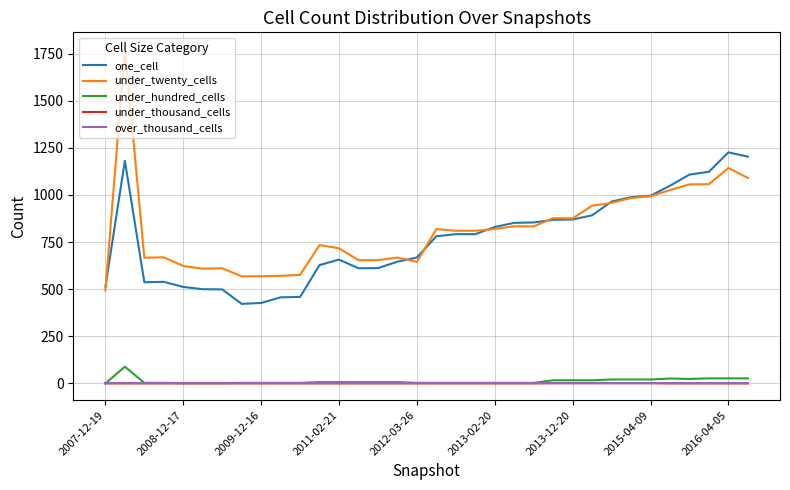

True or false: under_thousand_cells and under_twenty_cells cross at least once.

False